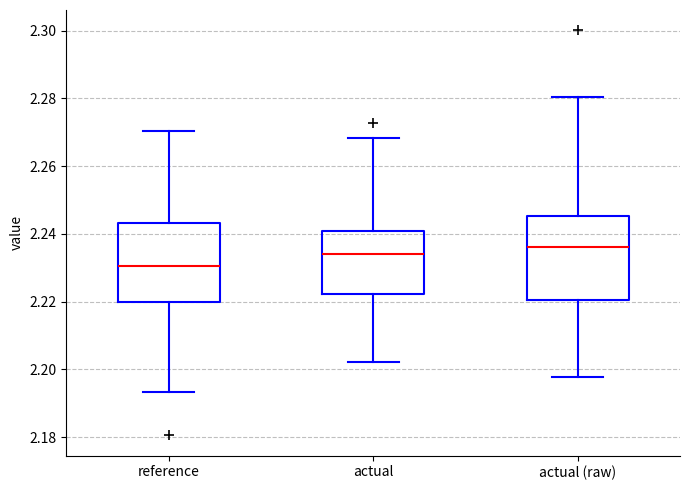

Where is the lower edge of the box for actual (raw) on the y-axis? The values are not printed on the chart, so give them approximately, as read against the axis.

2.220